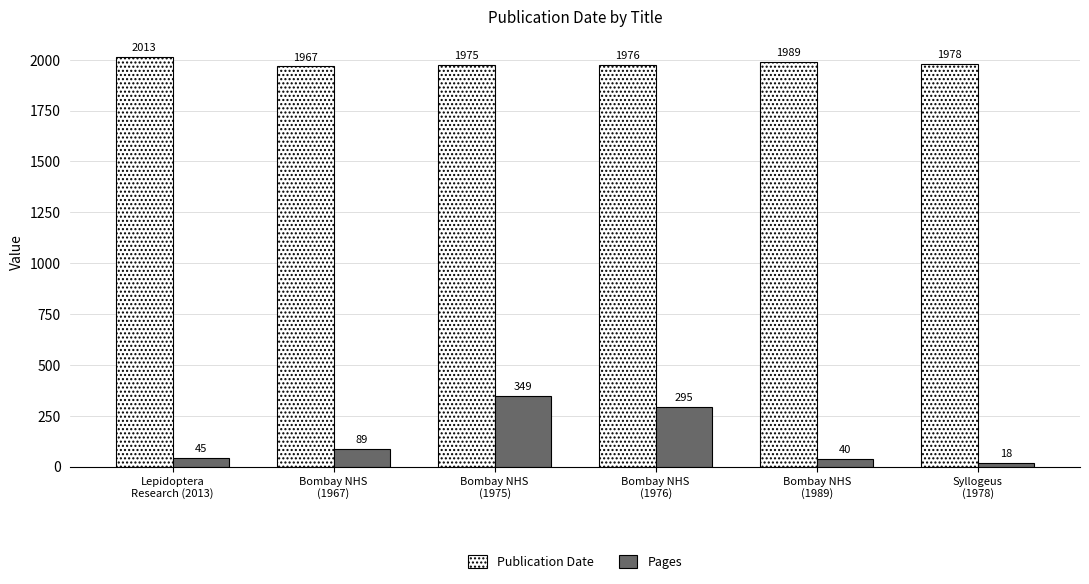

At which label does Publication Date reach its peak?

Lepidoptera
Research (2013)